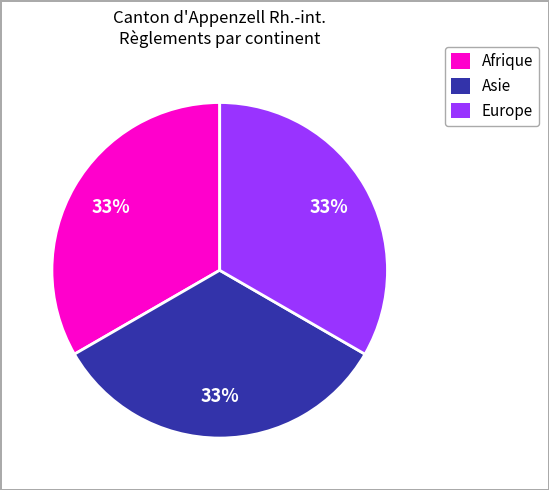

Is there a majority slice in this chart?

No